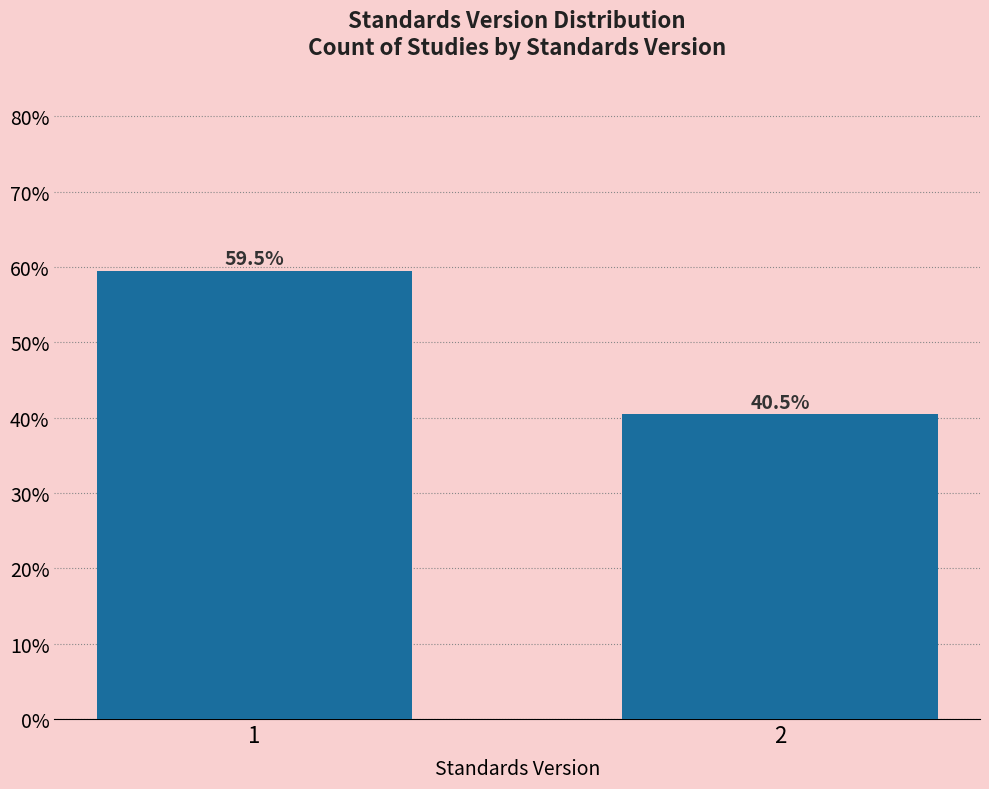

Are the bars horizontal?

No